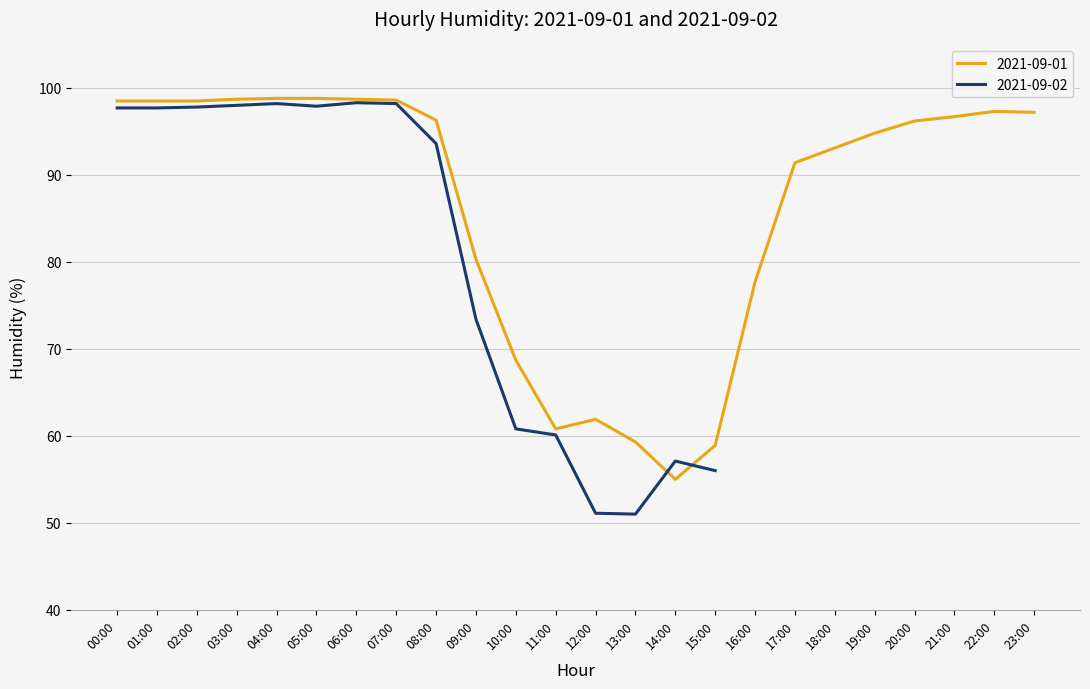

Which category has the highest value across all series?

04:00